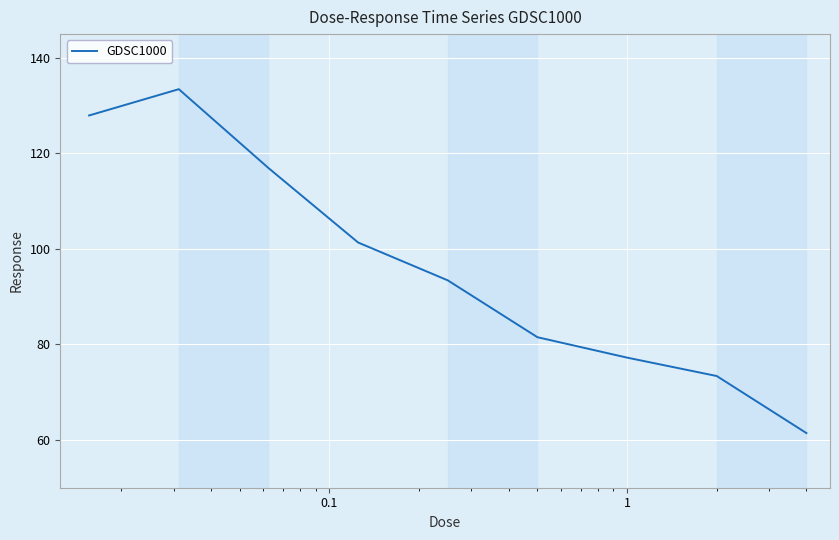

Does the chart display data point markers on the line(s)?

No